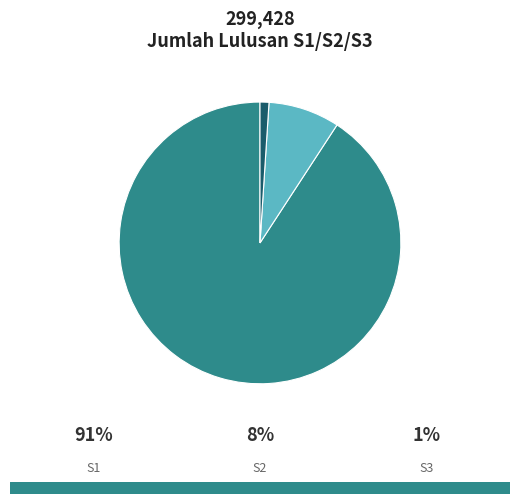

Does any single category account for the majority?

Yes